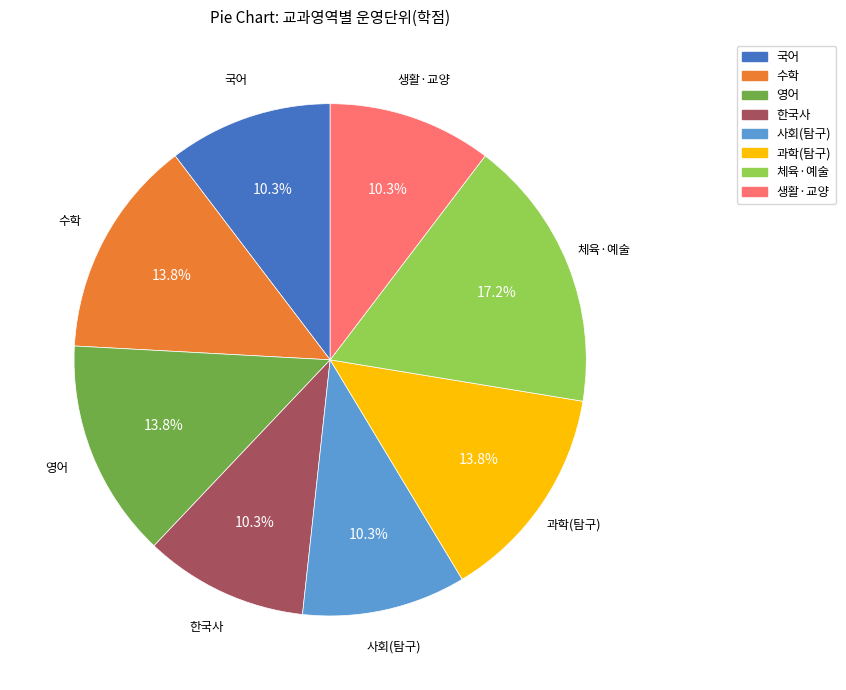

Do 한국사 and 영어 together represent more than half of the pie?

No